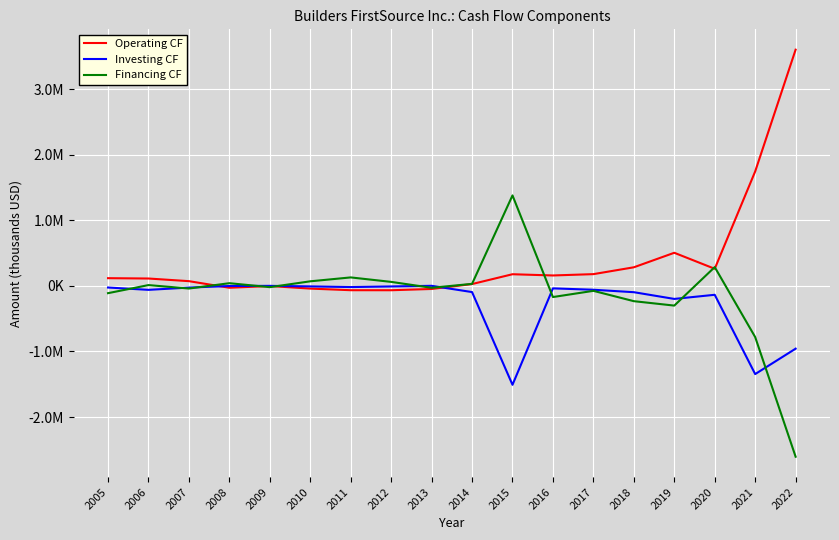

Which series has the largest total across all categories?

Operating CF